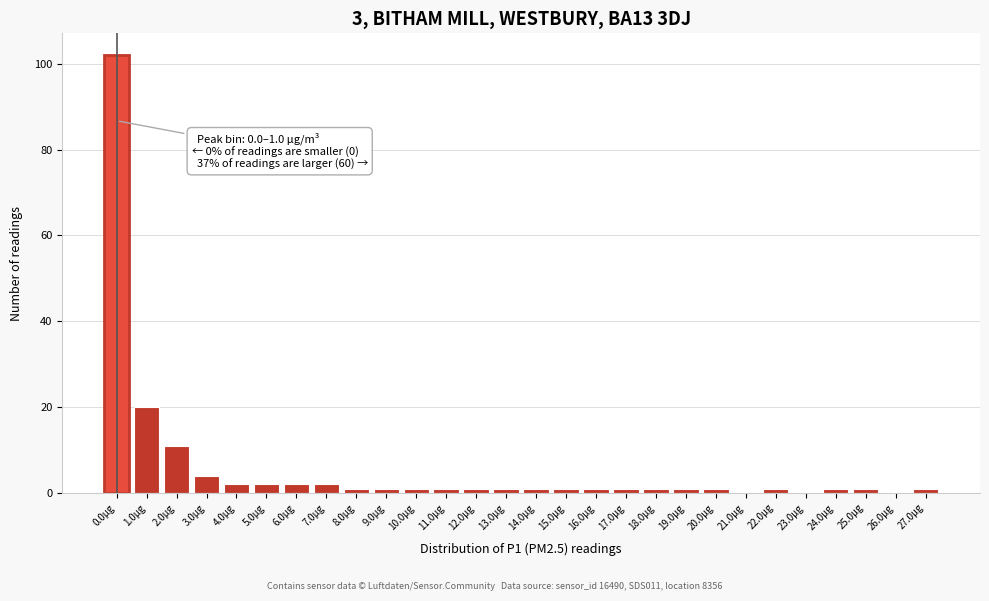

Reading left to right, what are all the values shown in this chart?

0.0µg=102	1.0µg=20	2.0µg=11	3.0µg=4	4.0µg=2	5.0µg=2	6.0µg=2	7.0µg=2	8.0µg=1	9.0µg=1	10.0µg=1	11.0µg=1	12.0µg=1	13.0µg=1	14.0µg=1	15.0µg=1	16.0µg=1	17.0µg=1	18.0µg=1	19.0µg=1	20.0µg=1	21.0µg=0	22.0µg=1	23.0µg=0	24.0µg=1	25.0µg=1	26.0µg=0	27.0µg=1